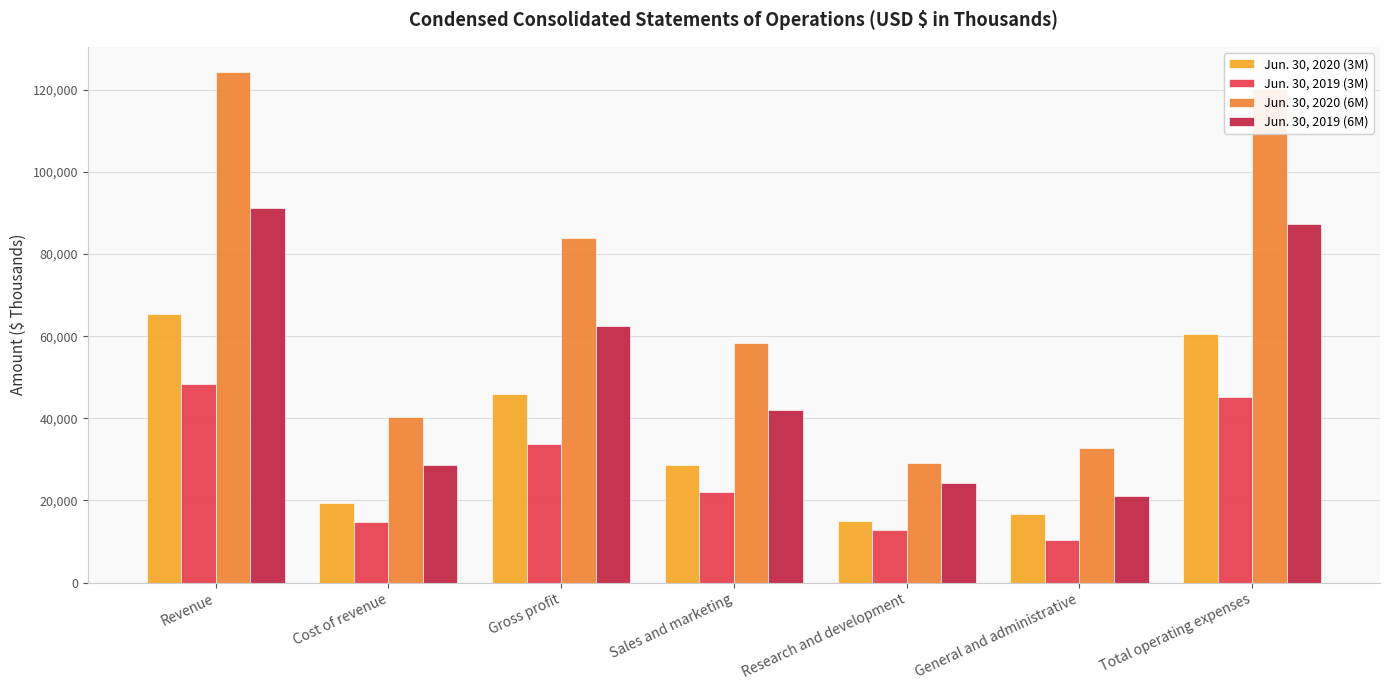

How many bars are there in total?

28